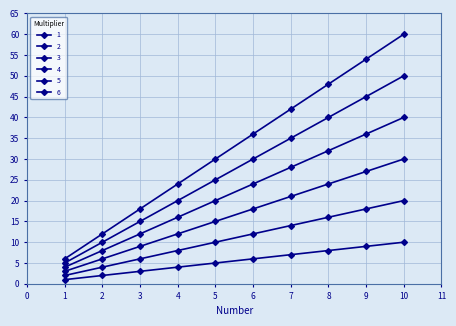

What is the maximum value for 1?

10